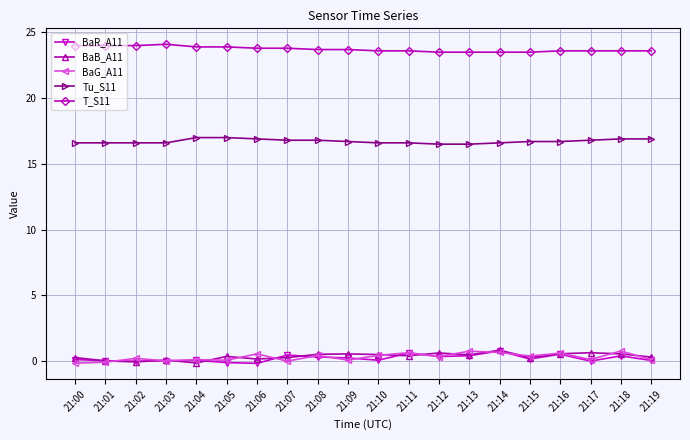

Which series has the largest total across all categories?

T_S11